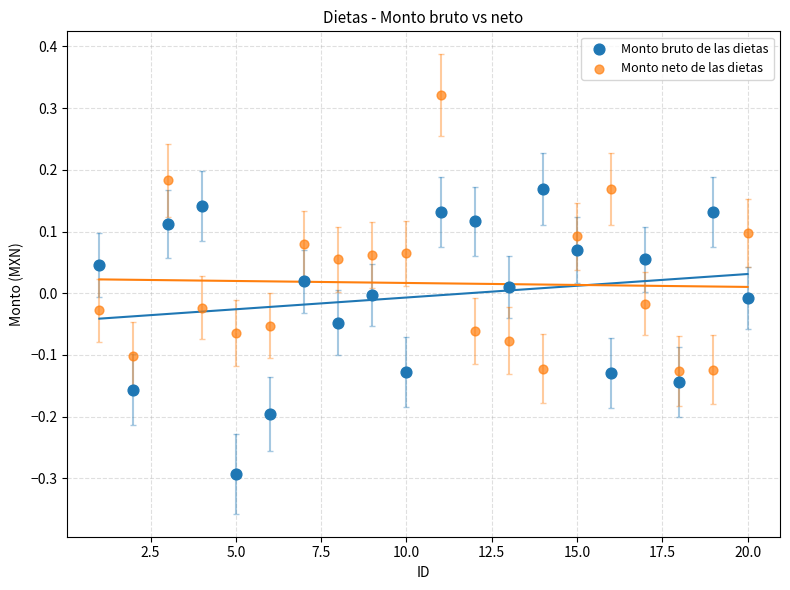

Across all data points, what is the range of X values (max minus min)?

19.0